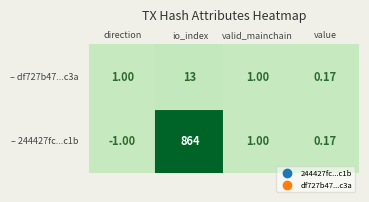

Count the number of data series in this chart.

2